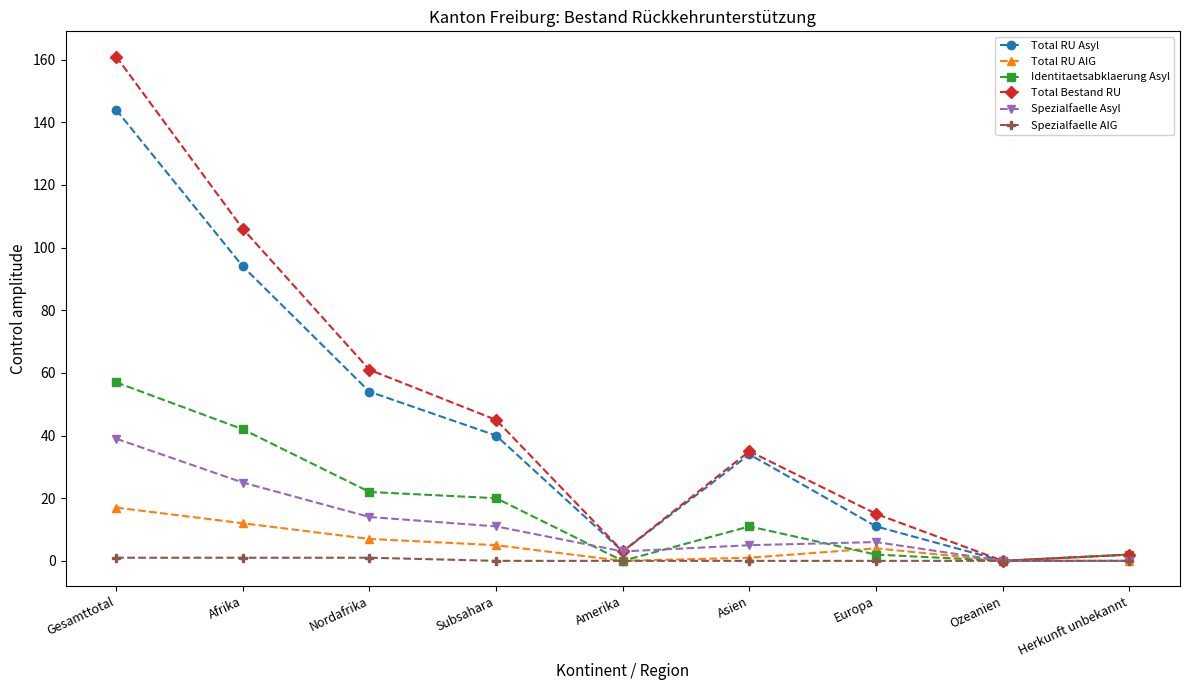

How many interior local valleys does the Total Bestand RU series have?

2